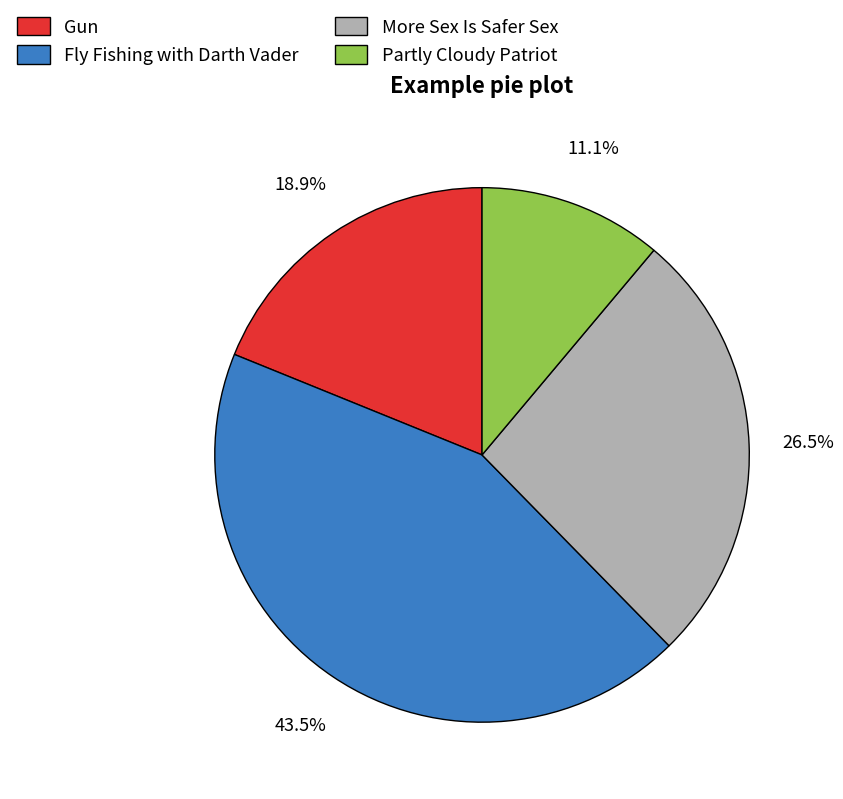

Approximately how many times larger is the value at More Sex Is Safer Sex compared to Gun?

1.4